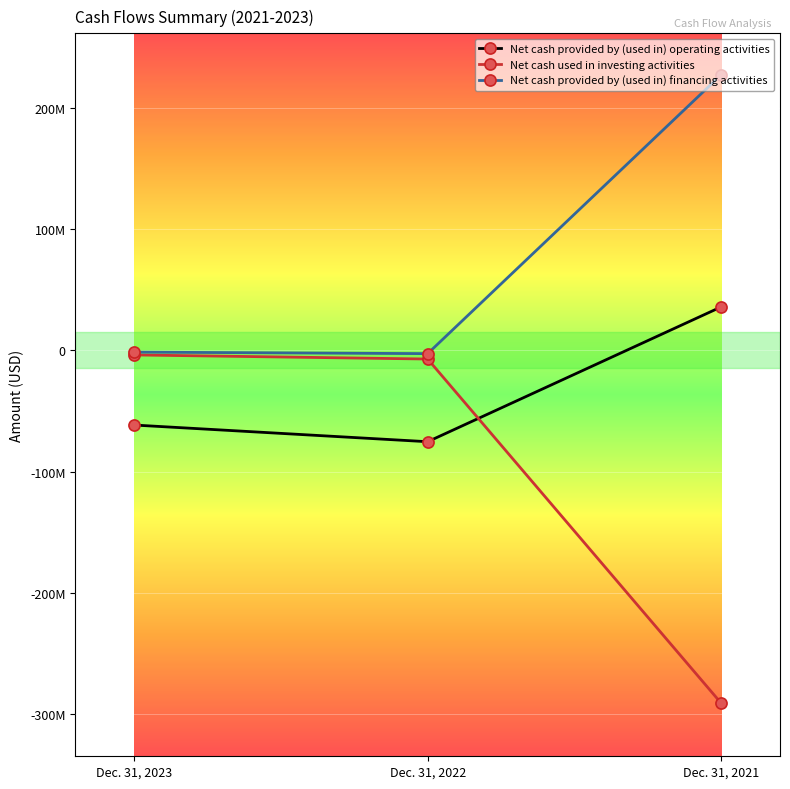

What is the difference between the maximum and second lowest values in the Net cash used in investing activities series?

3379000